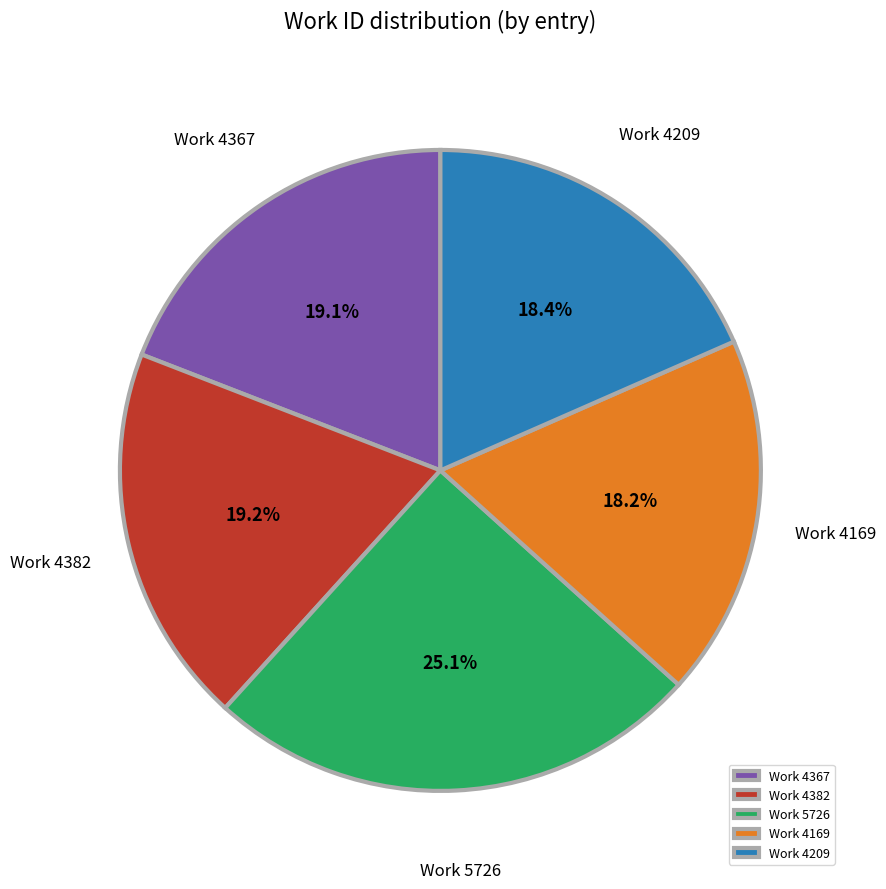

Do Work 4367 and Work 4169 together represent more than half of the pie?

No